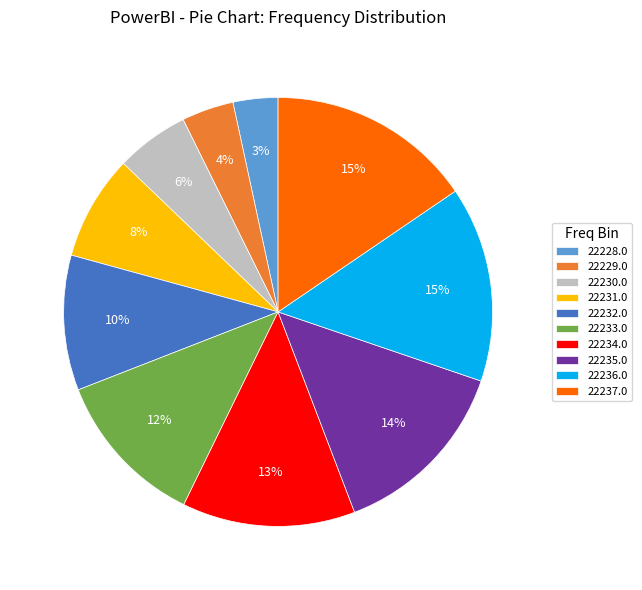

Is 22233.0 the majority of the pie?

No